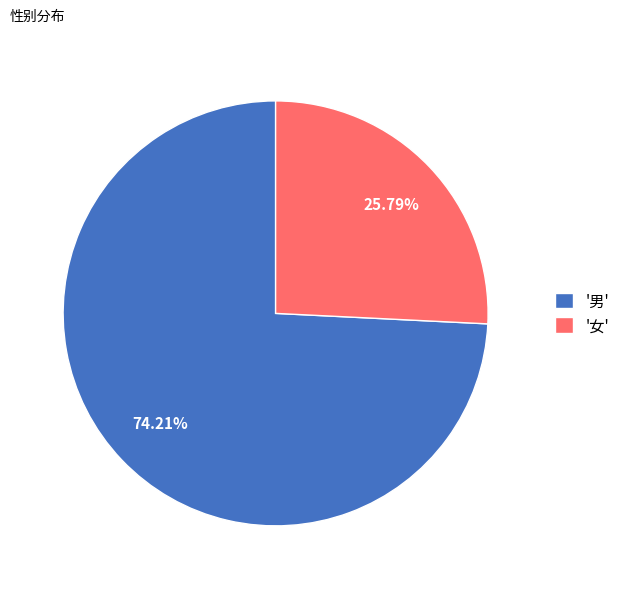

Which has a higher value, '女' or '男'?

'男'